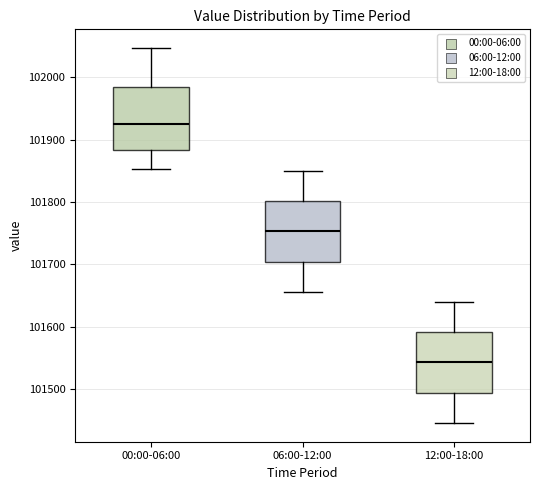

Which box's median line is the lowest?

12:00-18:00